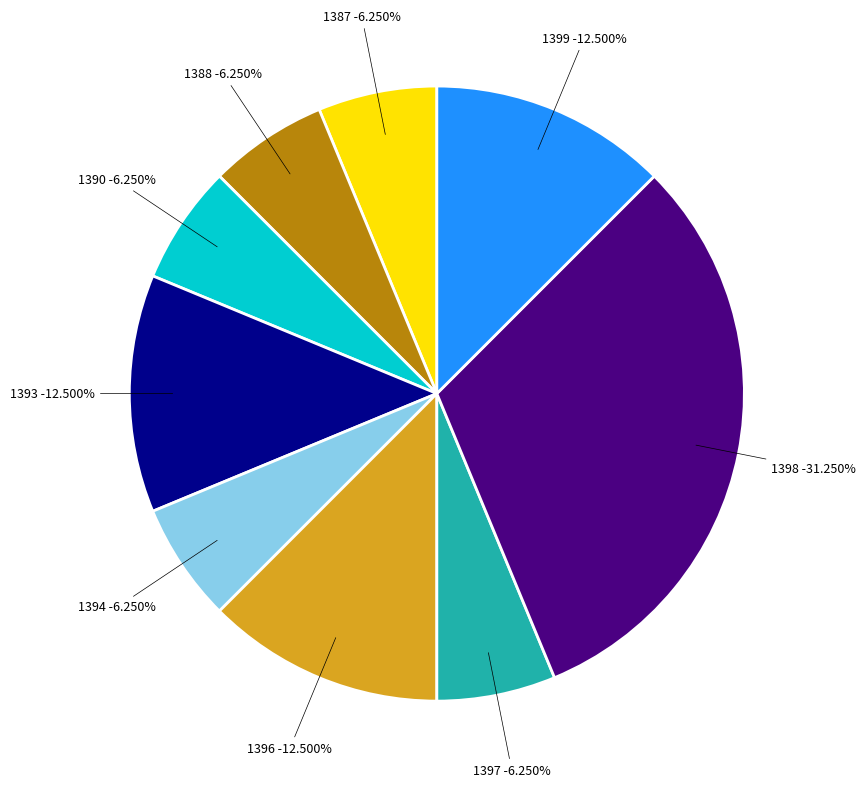

What is the total percentage of 1393 and 1390?

18.8%